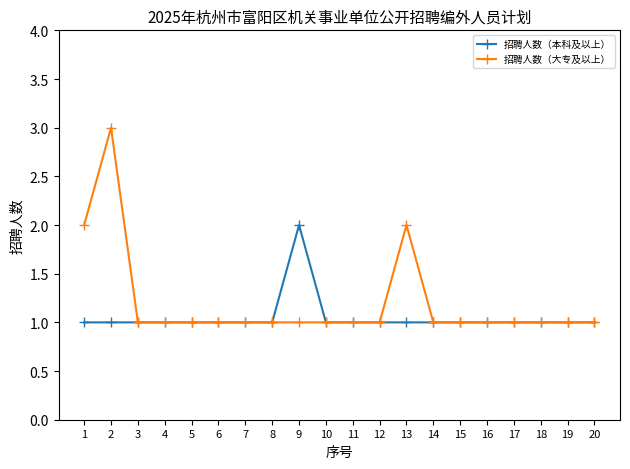

Count the 招聘人数（本科及以上） values in the range 1 to 2.

20